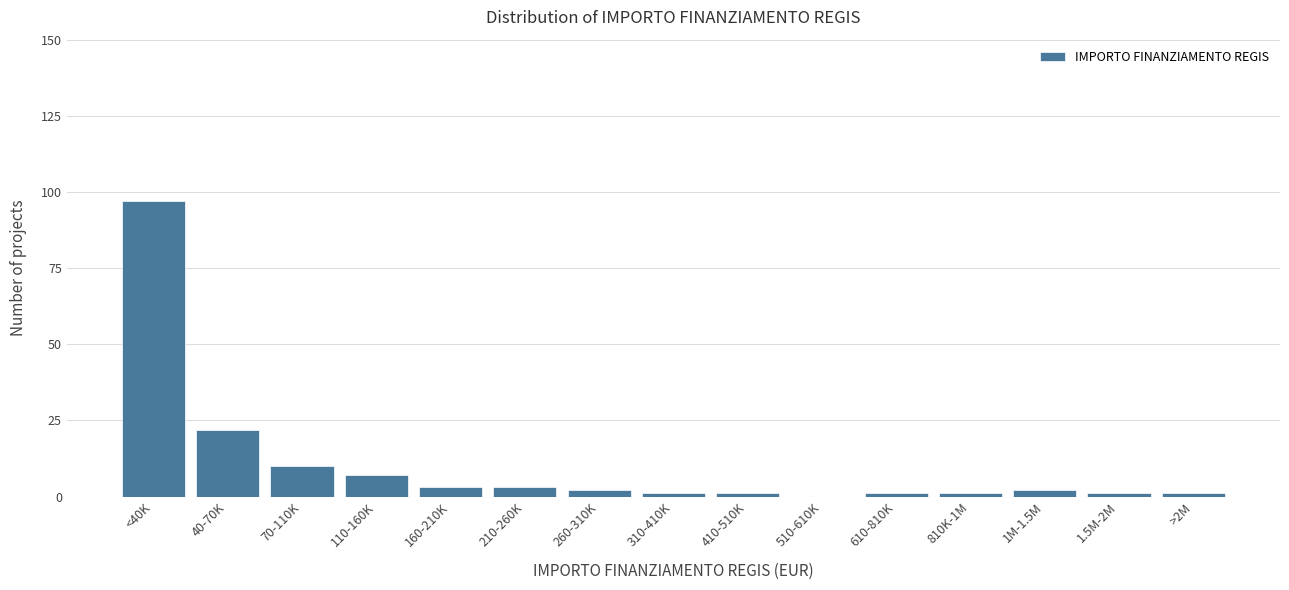

Reading left to right, what are all the values shown in this chart?

<40K=97	40-70K=22	70-110K=10	110-160K=7	160-210K=3	210-260K=3	260-310K=2	310-410K=1	410-510K=1	510-610K=0	610-810K=1	810K-1M=1	1M-1.5M=2	1.5M-2M=1	>2M=1